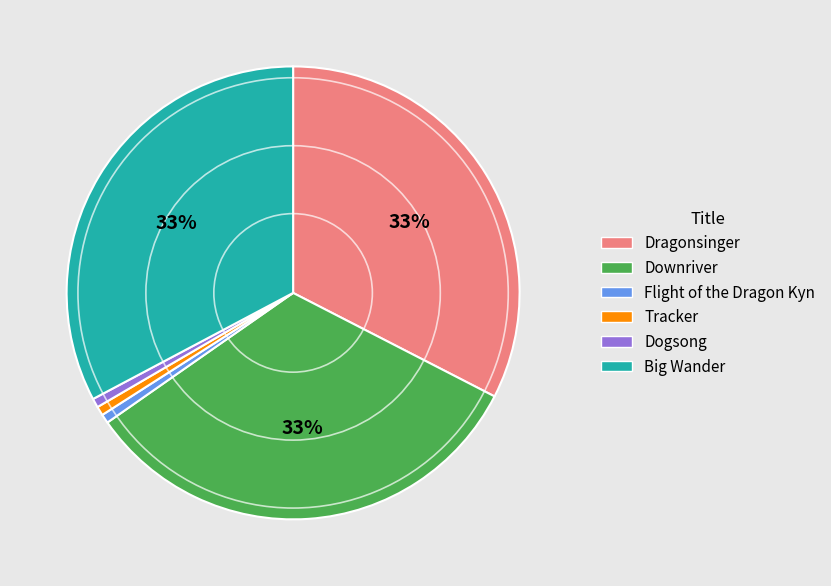

Is it true that Dragonsinger is 44% of the pie?

False